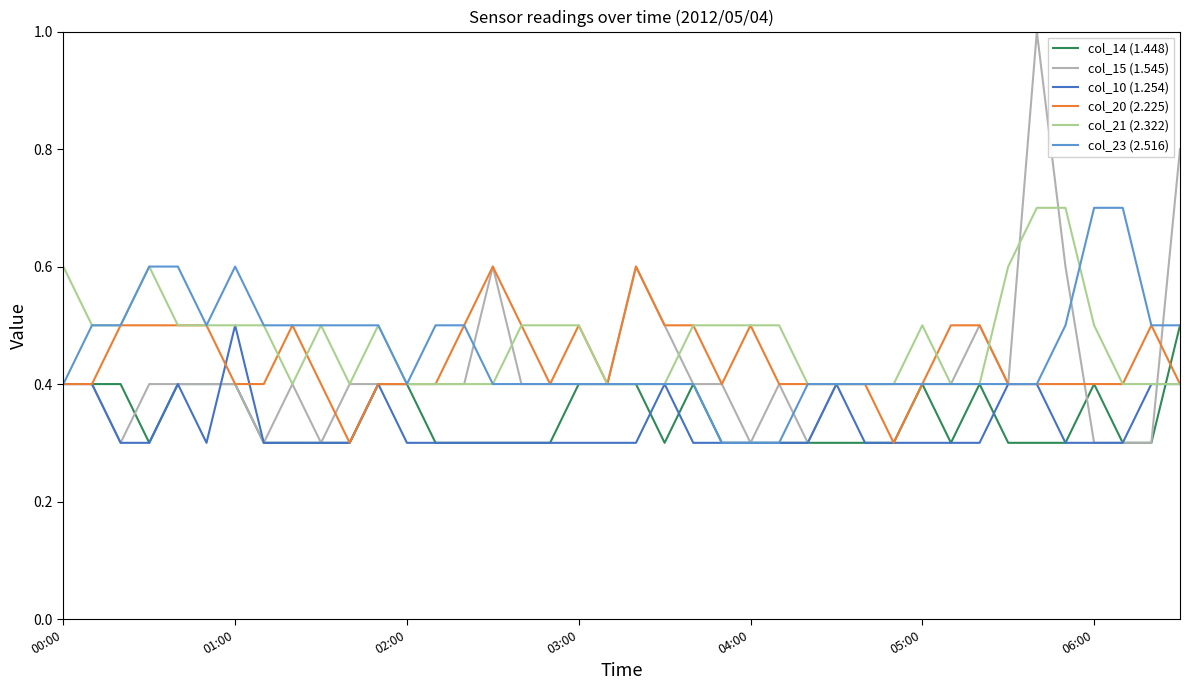

What position from the left is 23?

24